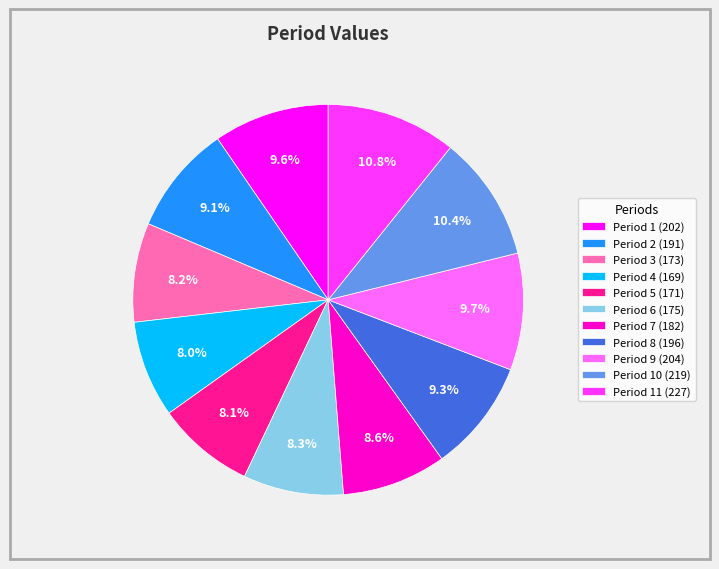

Is Period 3 (173) the majority of the pie?

No